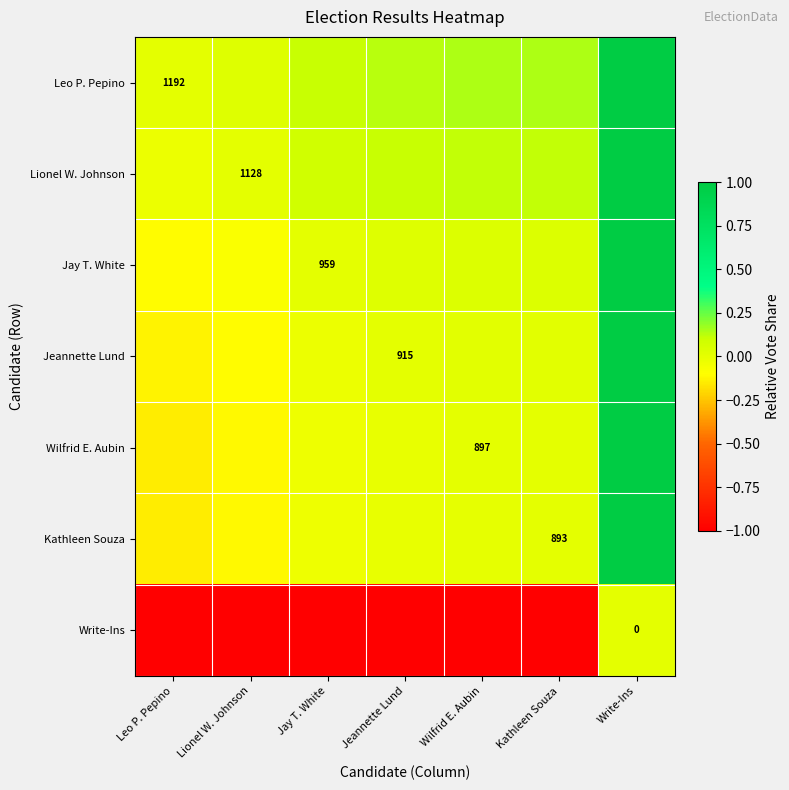

Is the value of Jay T. White at Jay T. White greater than the value of Kathleen Souza at Kathleen Souza?

Yes